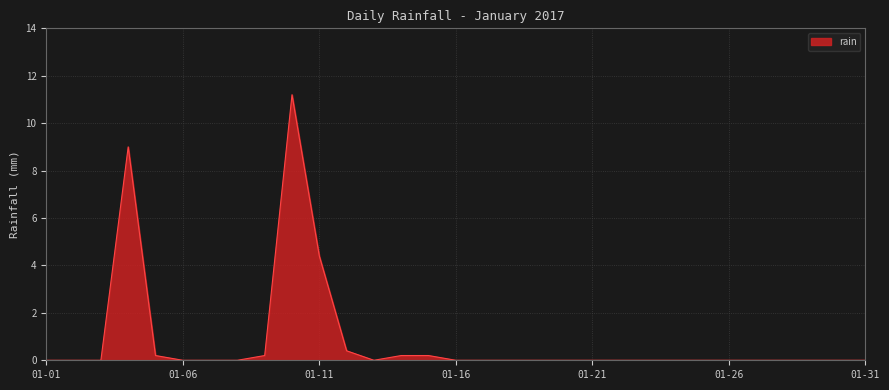

What is the difference between the maximum and minimum values?

11.2